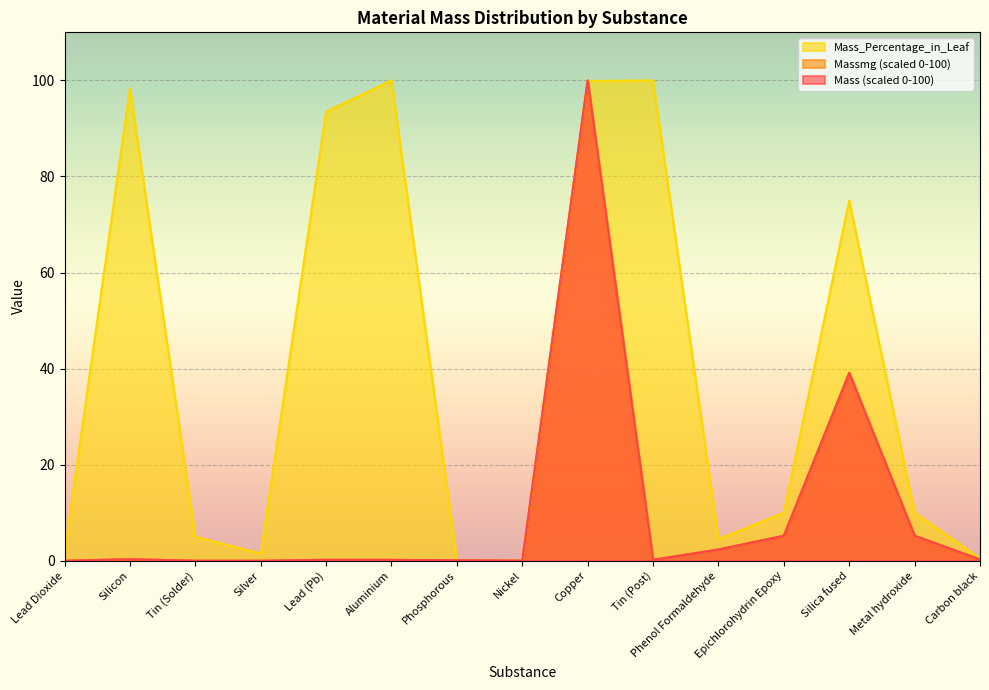

At which category does the chart reach its minimum across all series?

Silver